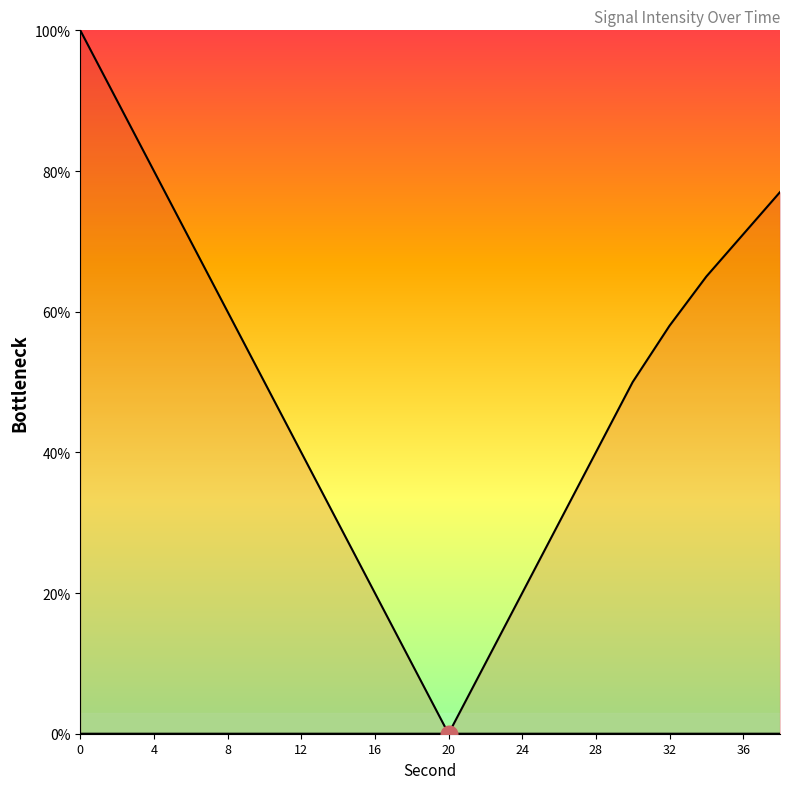

How many lines are shown in the chart?

2